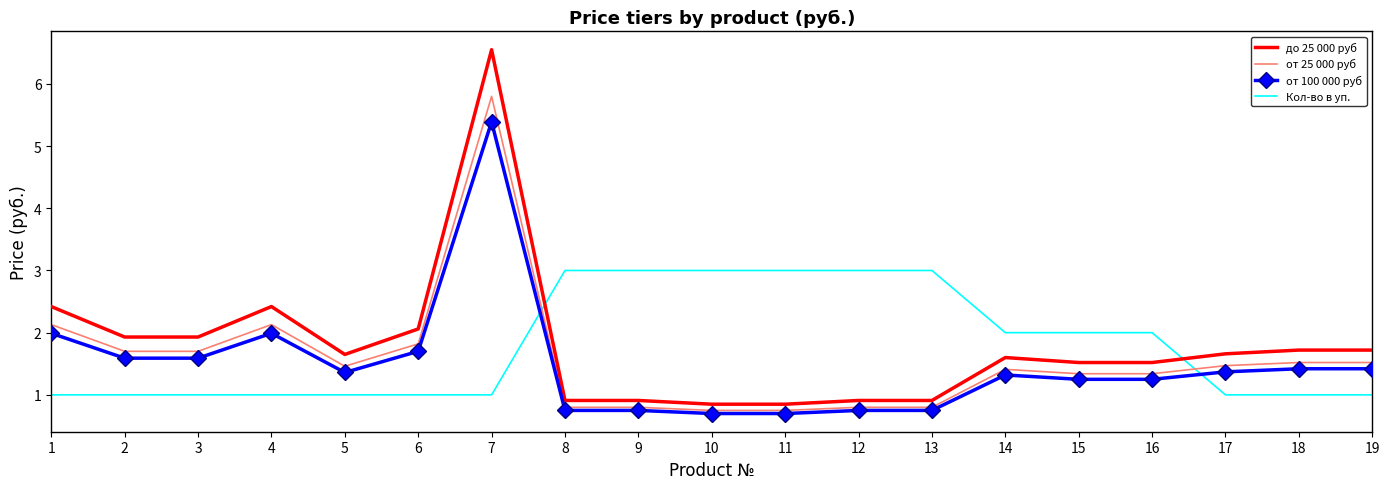

What is the average value of the Кол-во в уп. series?

1.8